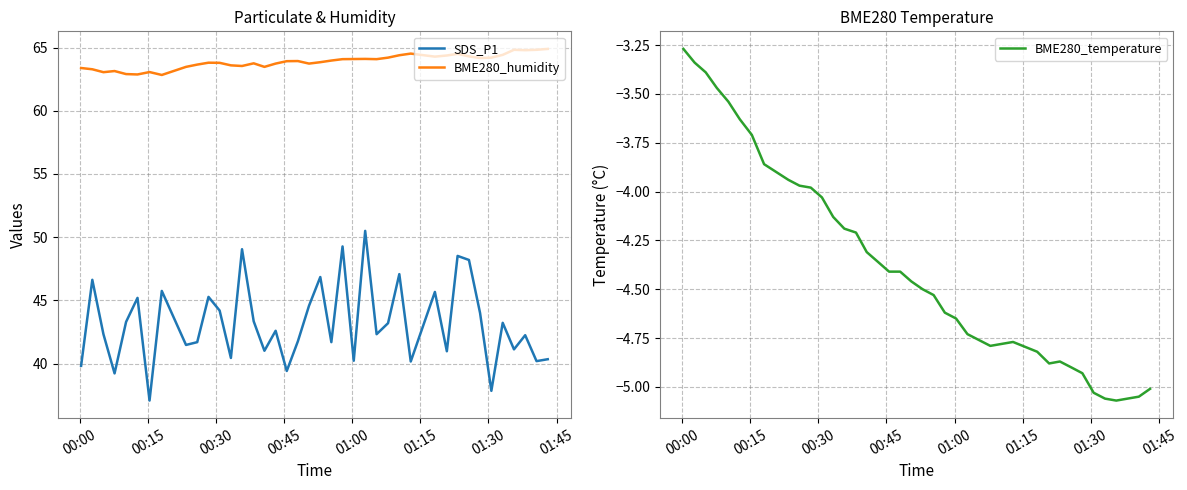

Reading left to right, extract all data points from this chart.

SDS_P1: 39.8	46.6	42.3	39.2	43.3	45.2	37.1	45.8	41.5	41.7	45.3	44.2	40.5	49.0	43.4	41.0	42.6	39.4	41.8	44.6	46.9	41.7	49.3	40.2	50.5	42.3	43.2	47.1	40.2	45.7	41.0	48.5	48.2	44.0	37.9	43.2	41.1	42.2	40.2	40.4
BME280_humidity: 63.4	63.3	63.0	63.1	62.9	62.9	63.1	62.8	63.5	63.6	63.8	63.8	63.6	63.5	63.8	63.5	63.7	63.9	63.9	63.7	63.8	64.0	64.1	64.1	64.1	64.1	64.2	64.4	64.5	64.3	64.4	64.5	64.3	64.2	64.2	64.4	64.8	64.8	64.8	64.9
BME280_temperature: -3.3	-3.3	-3.4	-3.5	-3.5	-3.6	-3.7	-3.9	-3.9	-4.0	-4.0	-4.0	-4.1	-4.2	-4.2	-4.3	-4.4	-4.4	-4.4	-4.5	-4.5	-4.5	-4.6	-4.7	-4.7	-4.8	-4.8	-4.8	-4.8	-4.8	-4.9	-4.9	-4.9	-4.9	-5.0	-5.1	-5.1	-5.1	-5.0	-5.0